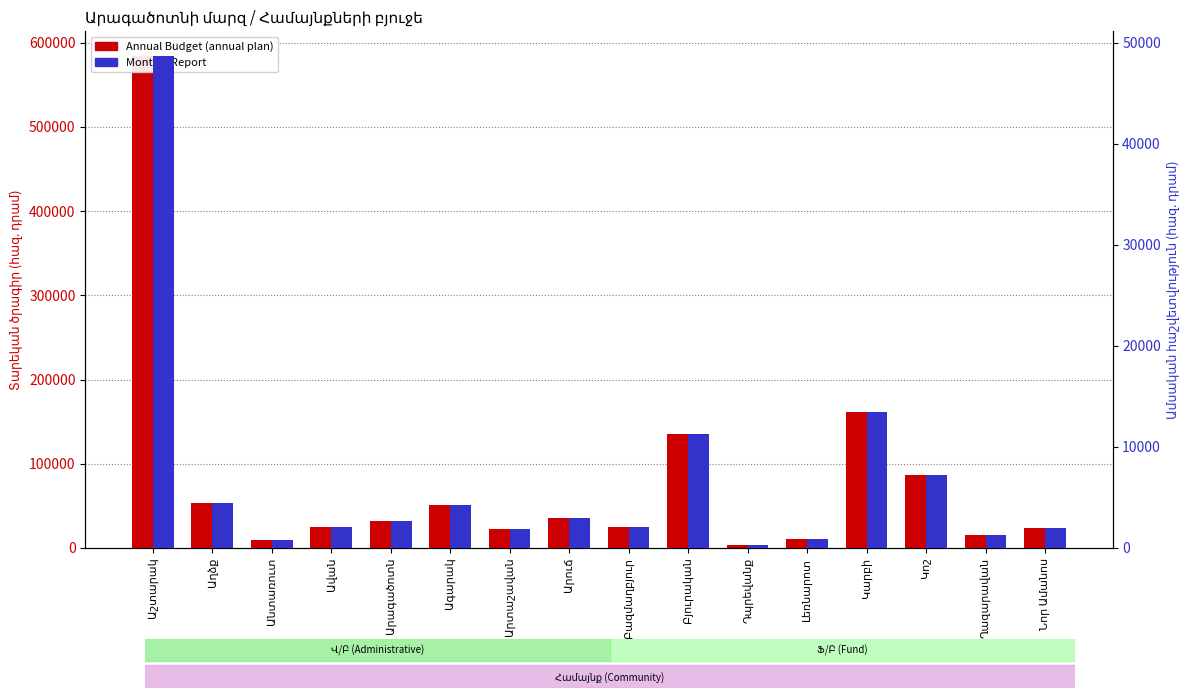

Which label corresponds to the largest value in the chart?

Աշտարակ